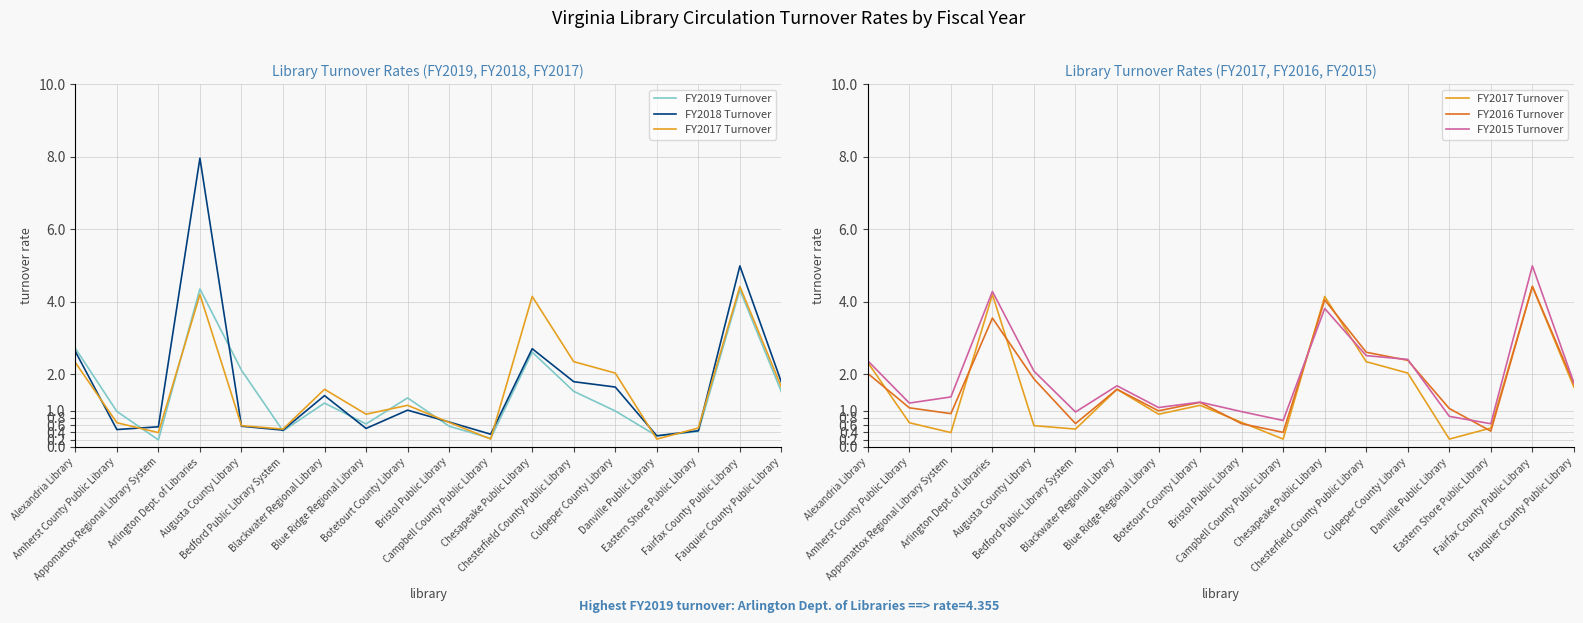

Between Chesapeake Public Library and Fairfax County Public Library, which series saw the biggest shift?

FY2018 Turnover